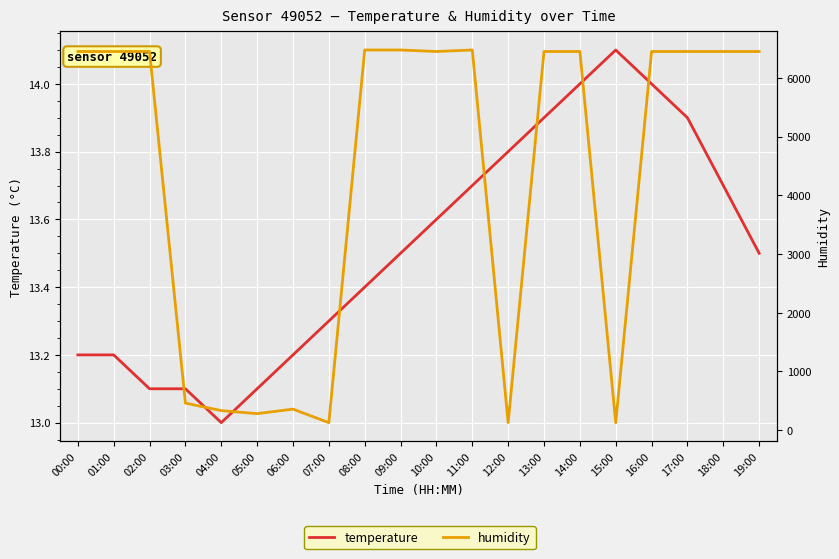

Is the value of humidity at 08:00 greater than the value of temperature at 07:00?

Yes